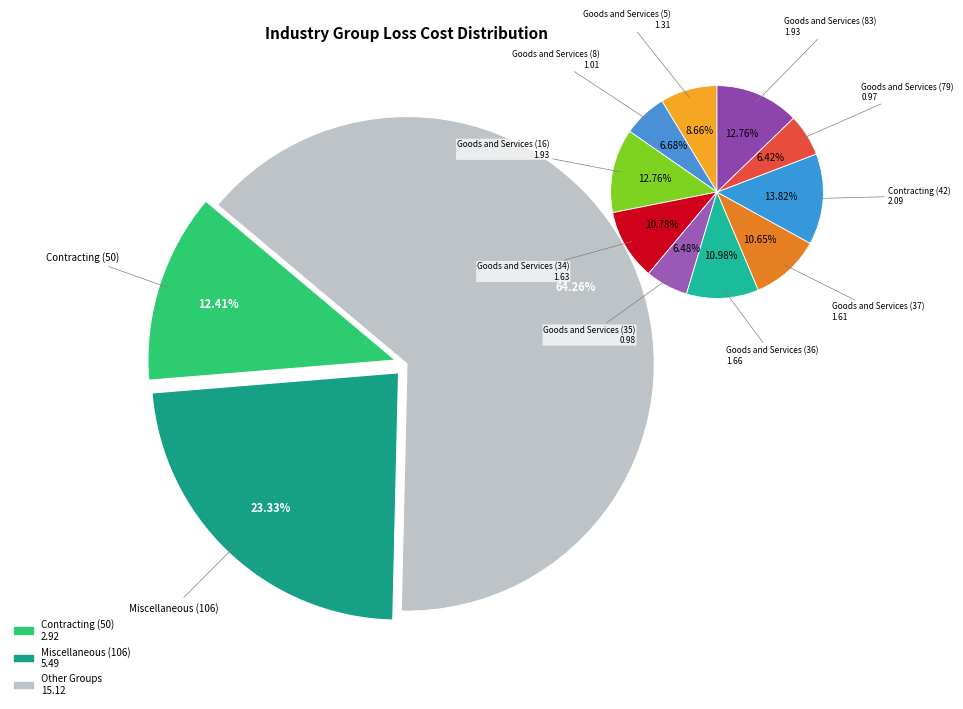

Between Goods and Services (35) and Goods and Services (8), which is larger?

Goods and Services (8)